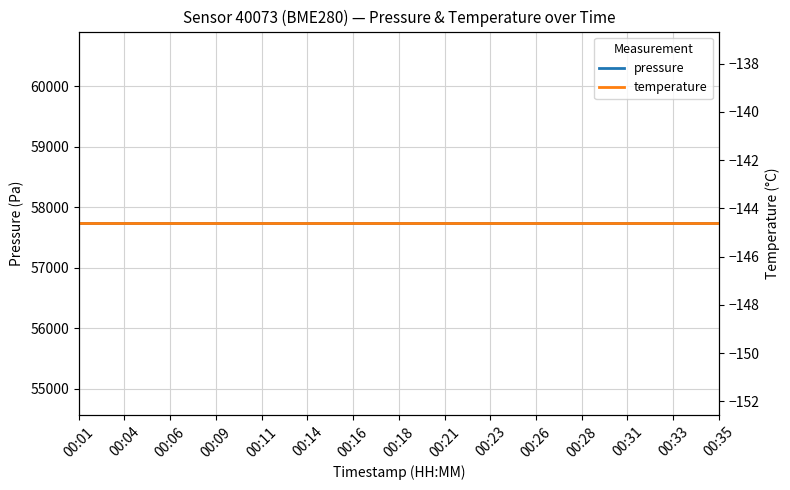

True or false: pressure has a value of 57731.0 at 00:23.

True